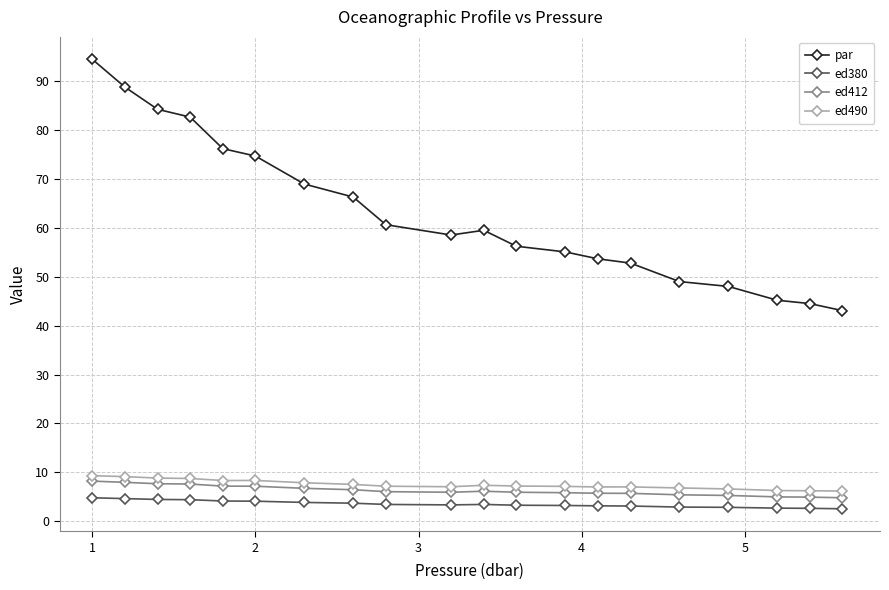

What is the value of the par point at the 18th from the left?

45.2